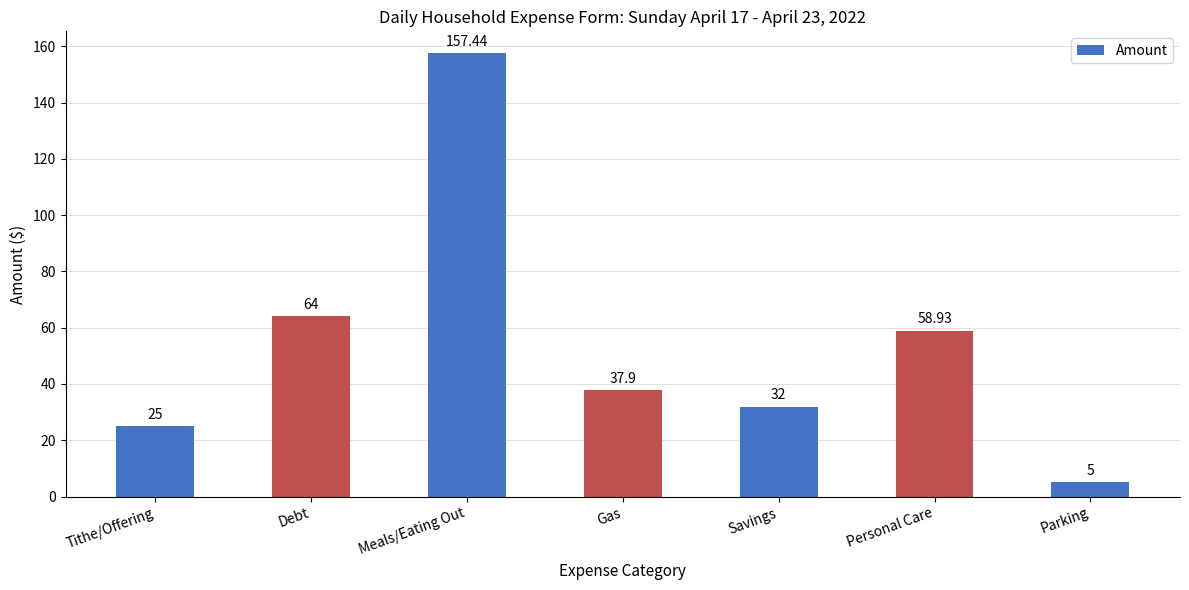

Rank the categories by value from lowest to highest.

Parking, Tithe/Offering, Savings, Gas, Personal Care, Debt, Meals/Eating Out